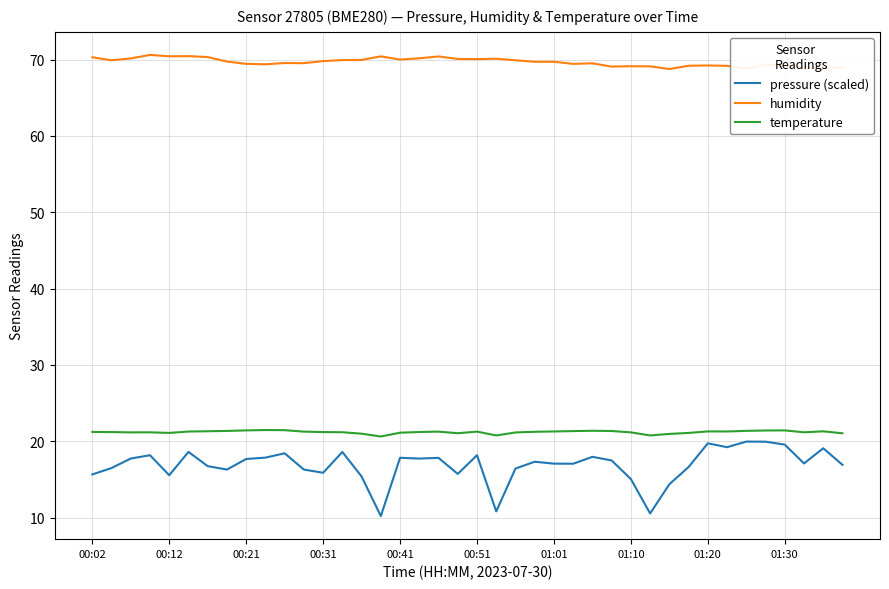

True or false: pressure (scaled) and temperature cross at least once.

False